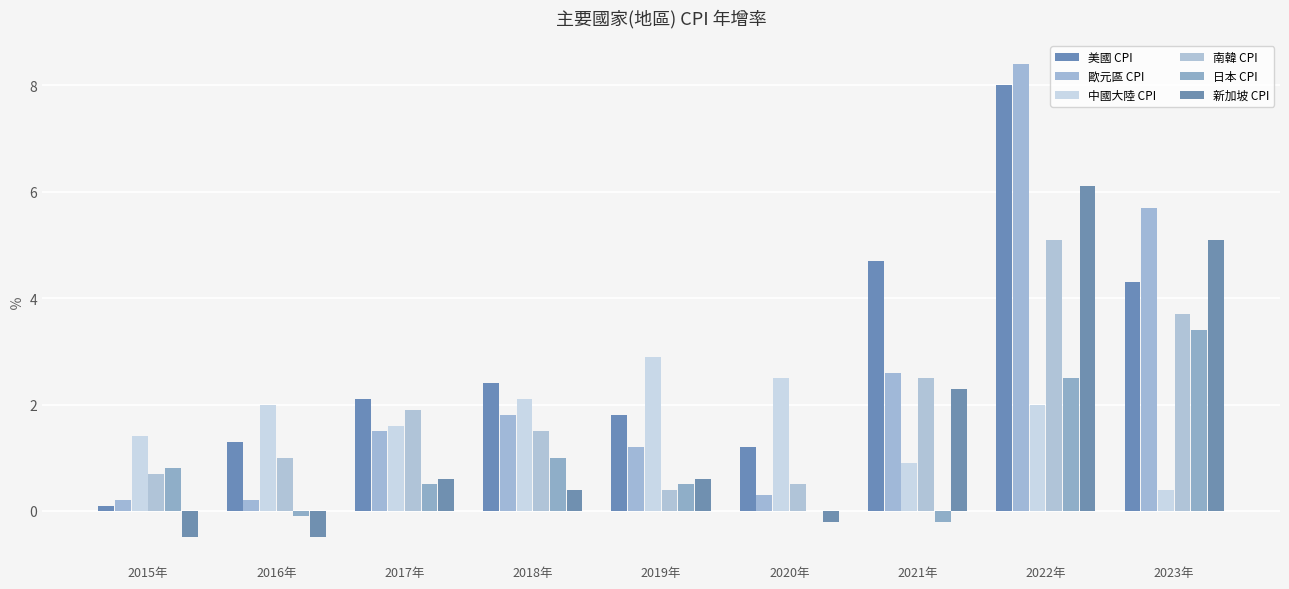

What are all the series names shown in the legend?

美國 CPI, 歐元區 CPI, 中國大陸 CPI, 南韓 CPI, 日本 CPI, 新加坡 CPI